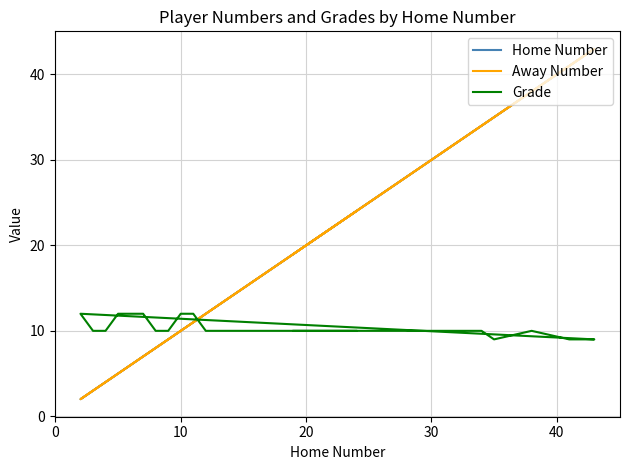

Which series has the widest spread of values?

Home Number